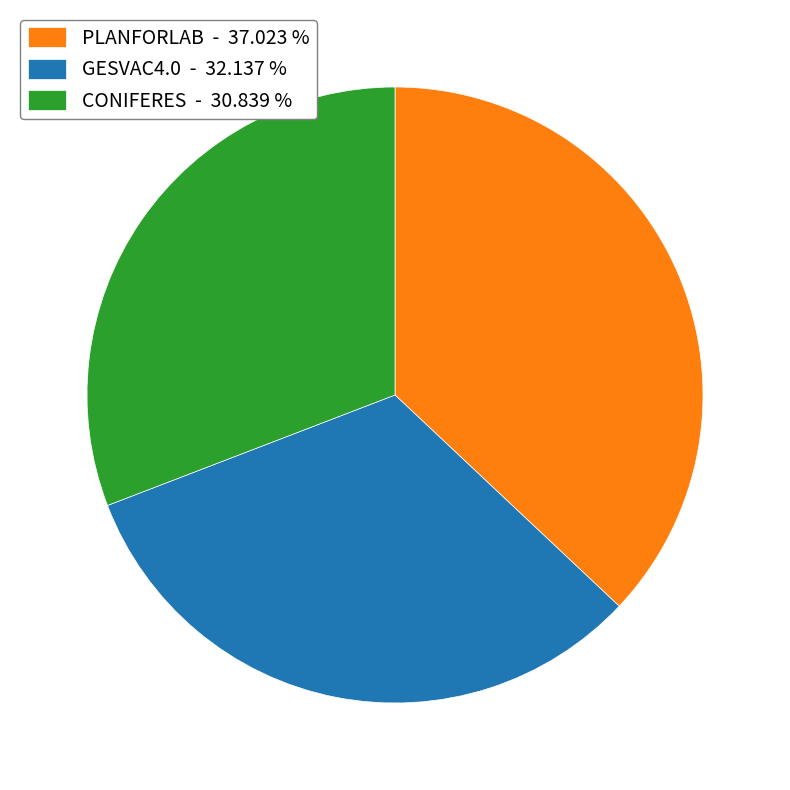

Which has a higher value, PLANFORLAB - 37.023 % or CONIFERES - 30.839 %?

PLANFORLAB - 37.023 %